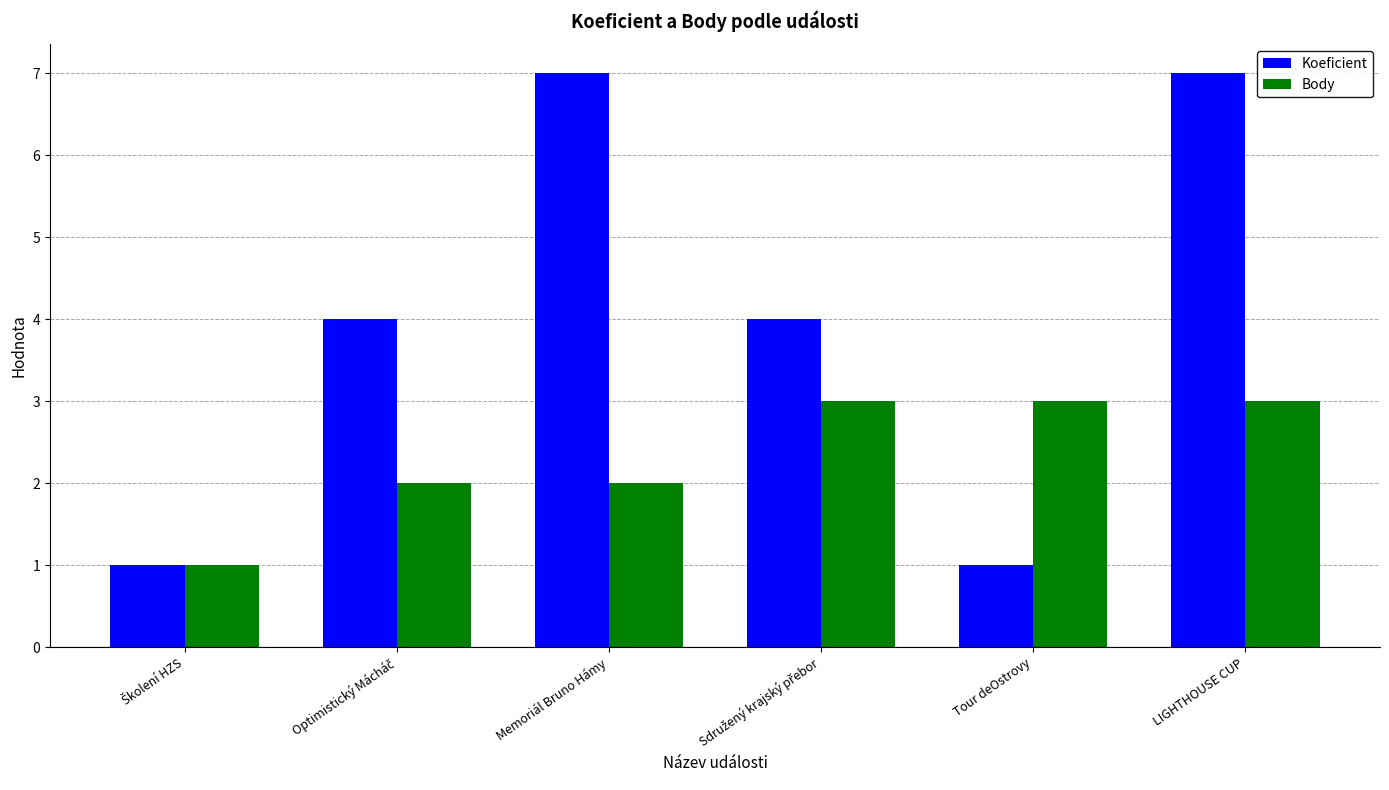

At how many categories does at least one series exceed 6?

2